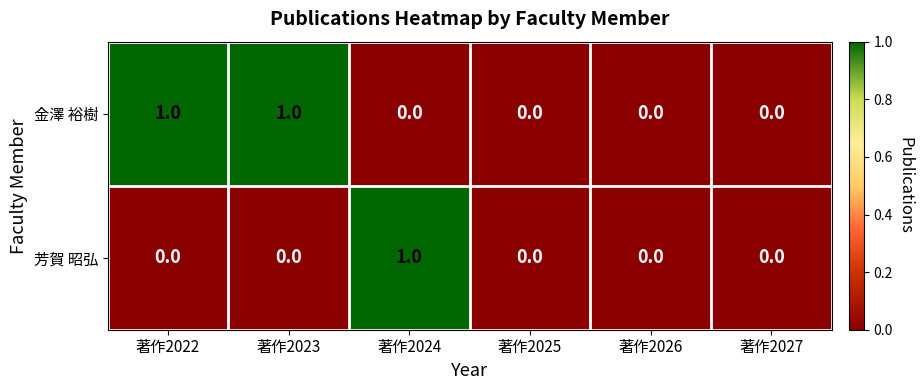

The value of 金澤 裕樹 at 著作2024 is -1. True or false?

False